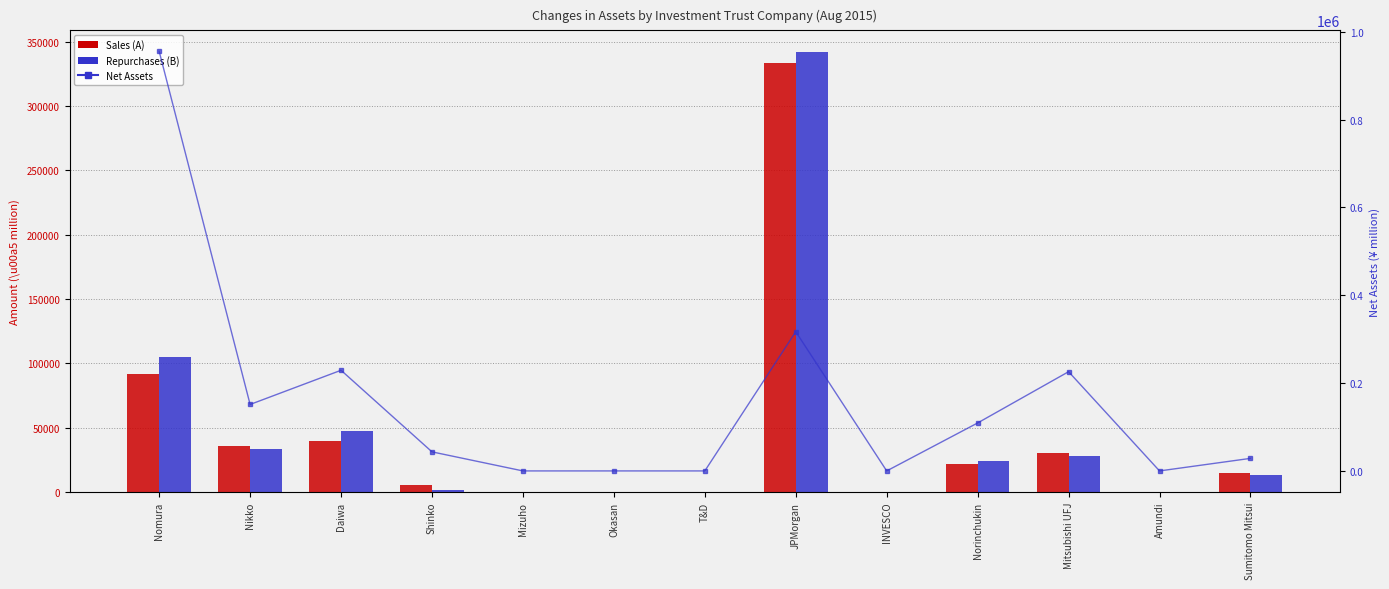

Which series changed the most between Daiwa and Norinchukin?

Net Assets